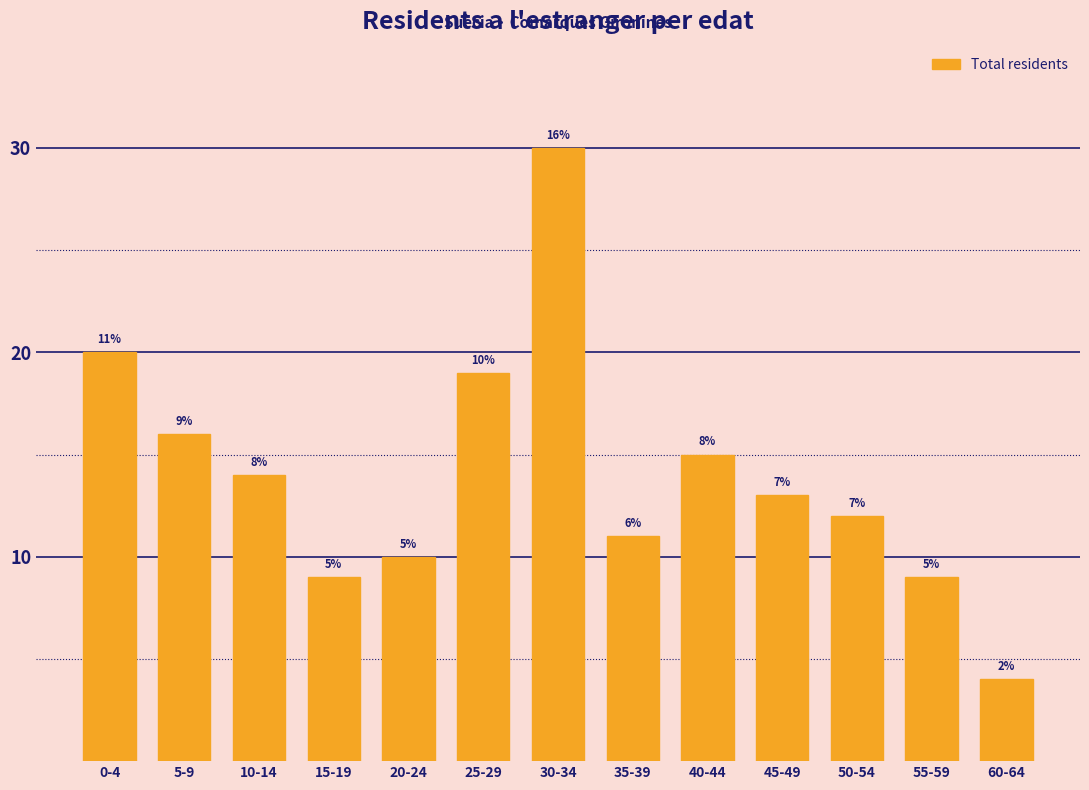

Does the chart contain any negative values?

No